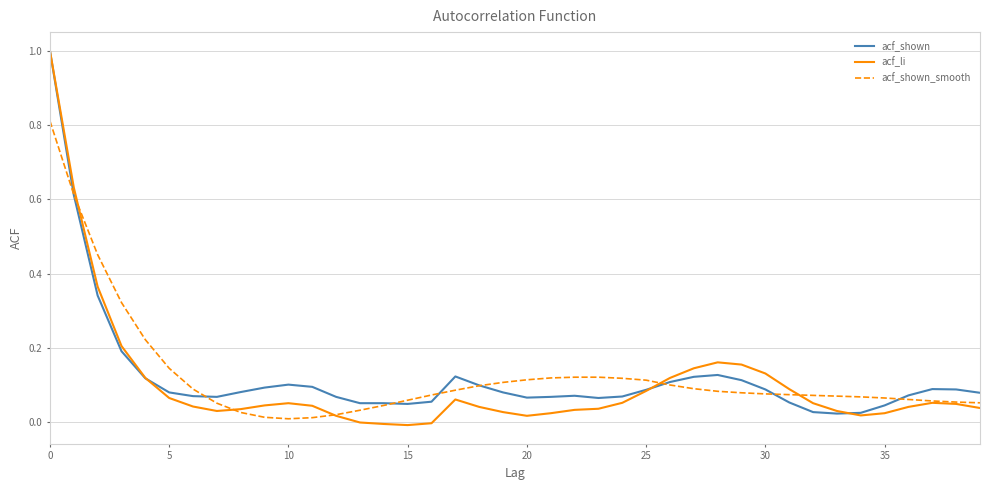

Which series has the widest spread of values?

acf_li